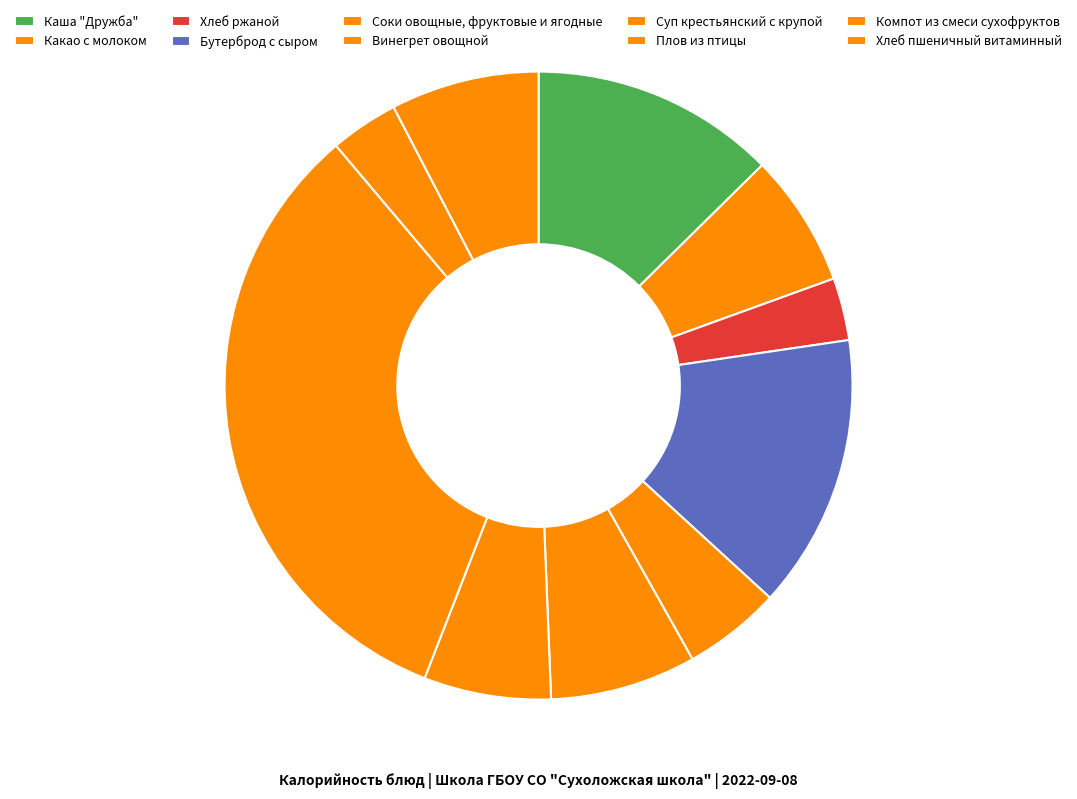

Count the number of slices in the pie.

10